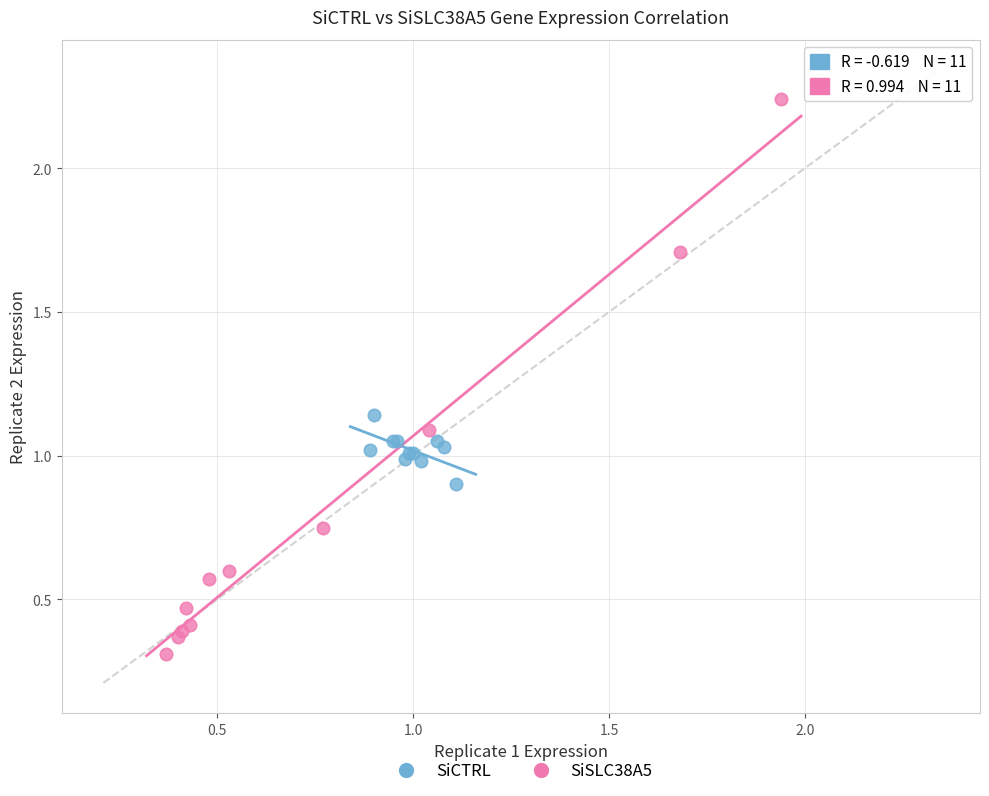

Which series contains the lowest Y value?

SiSLC38A5